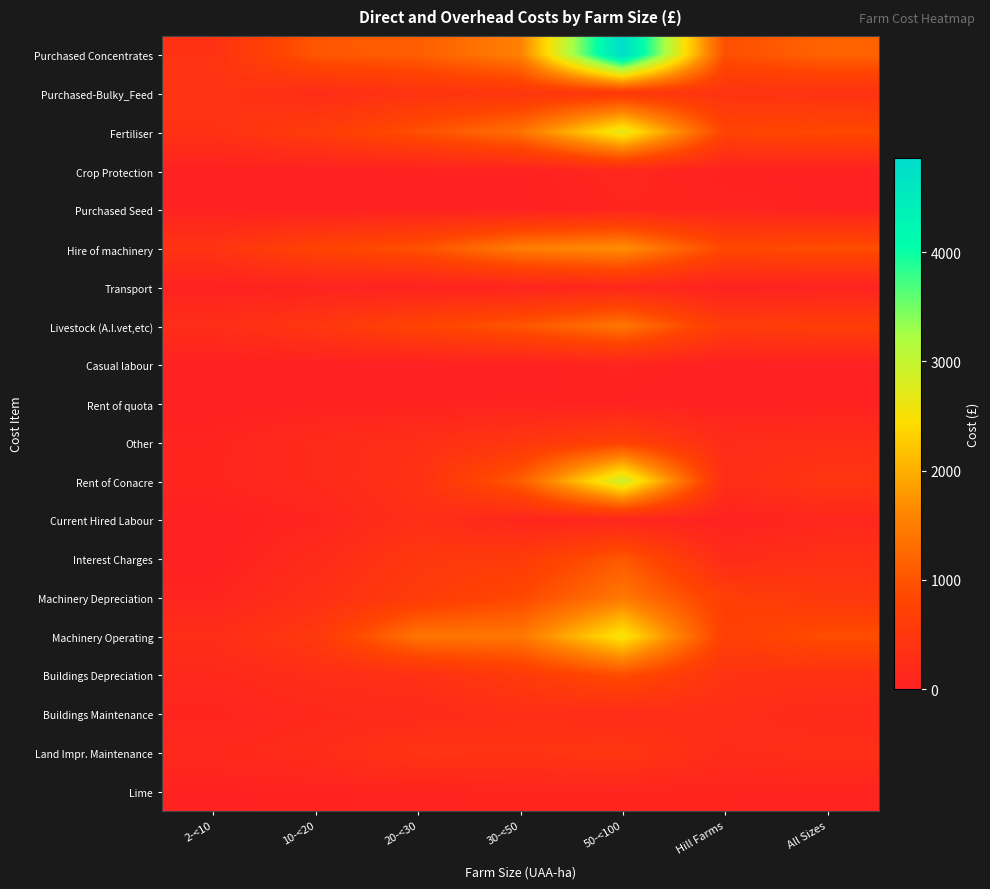

At which category is the sum across all series the highest?

50-<100